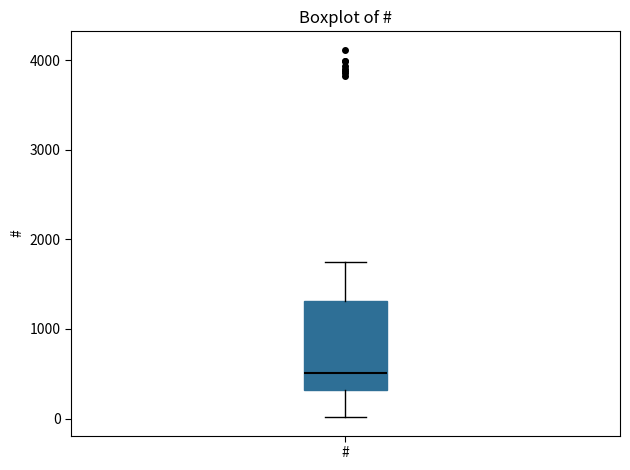

Transcribe this box plot: give where the median line is, the range the box spans, and where the two whiskers end, as read against the y-axis. The values are not printed on the chart, so give them approximately, as read against the axis.

median 500, box 300 to 1300, whiskers 0 to 1700